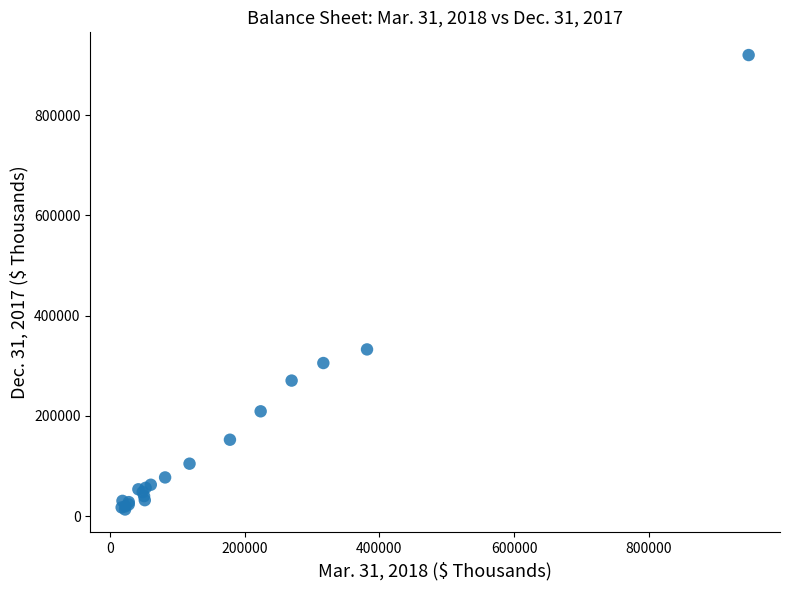

What Y value in the scatter plot is closest to 466667?

332728